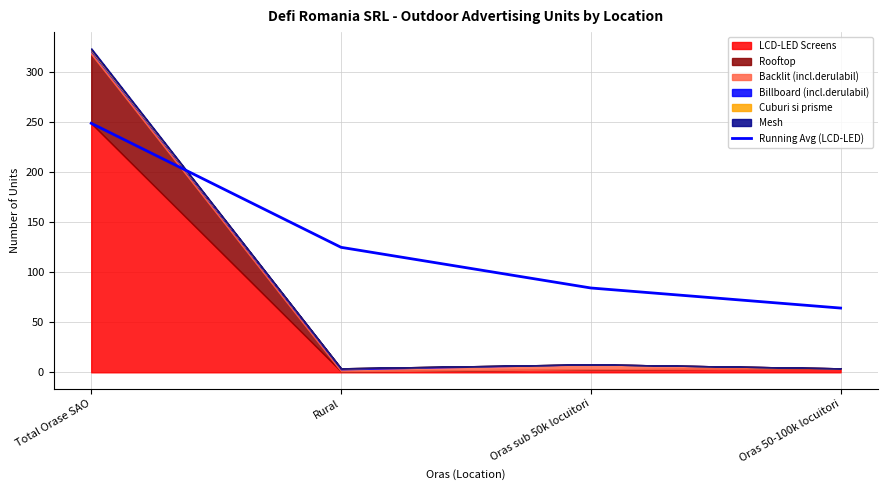

Rank the categories by value from lowest to highest.

Oras 50-100k locuitori, Oras sub 50k locuitori, Rural, Total Orase SAO